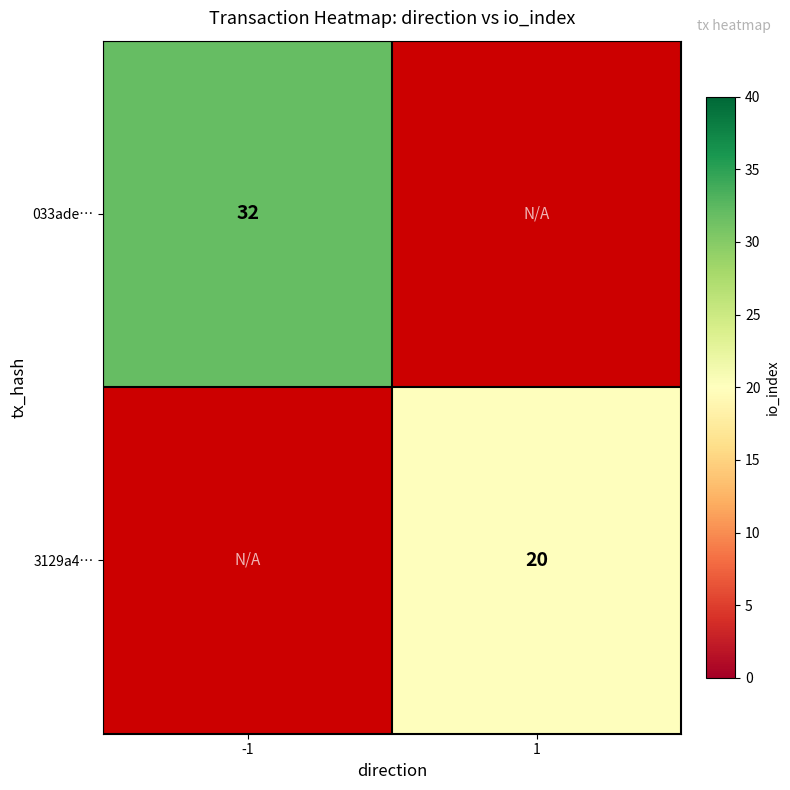

True or false: 033ade… has a value of 53 at -1.

False